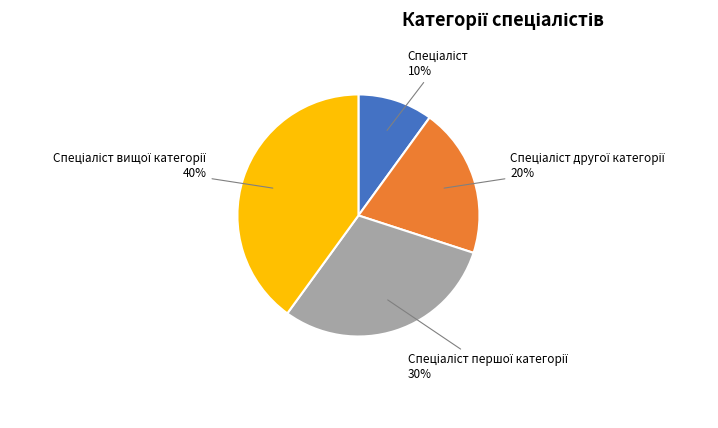

To the nearest percent, what is the difference between the largest and smallest slice percentages?

30%